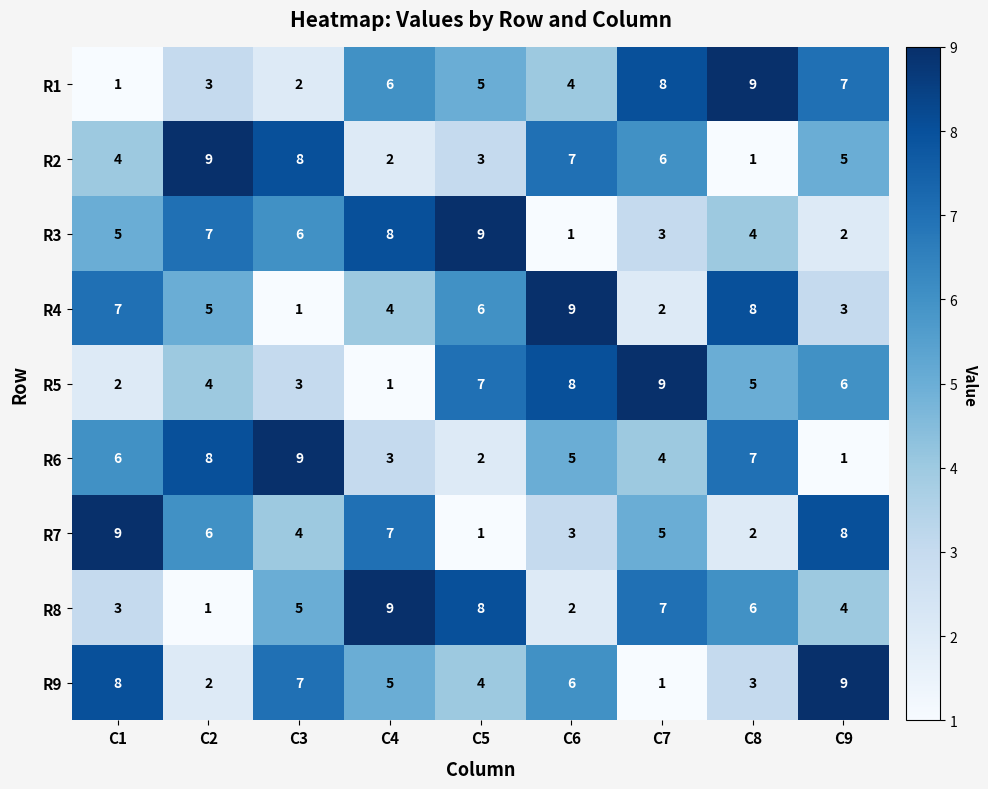

The value of R5 at C9 is 10. True or false?

False